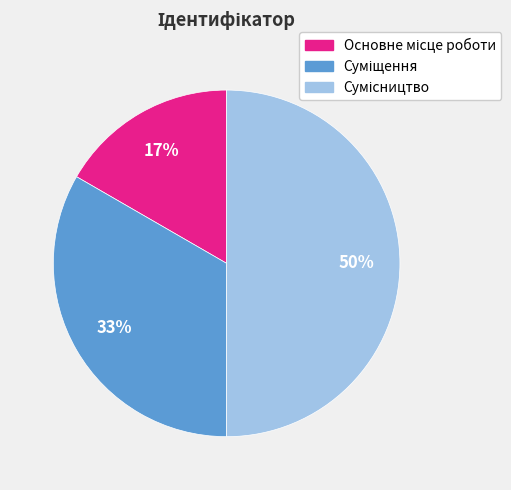

To the nearest percent, what is the average slice percentage?

33%